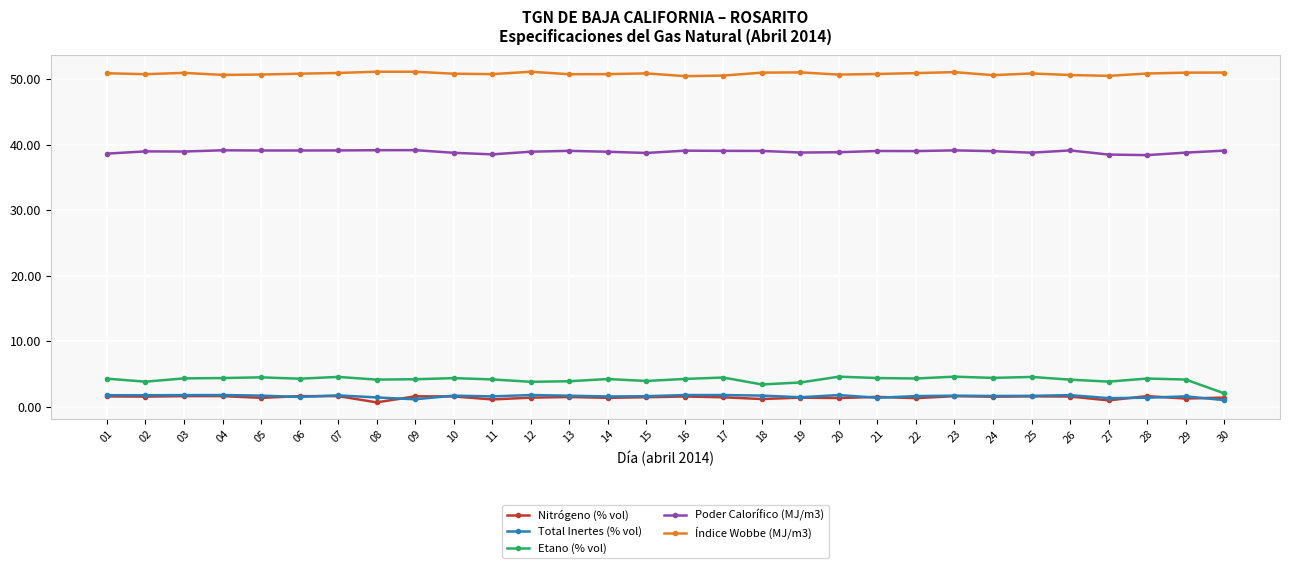

True or false: Nitrógeno (% vol) has more than 1 interior local peaks.

True